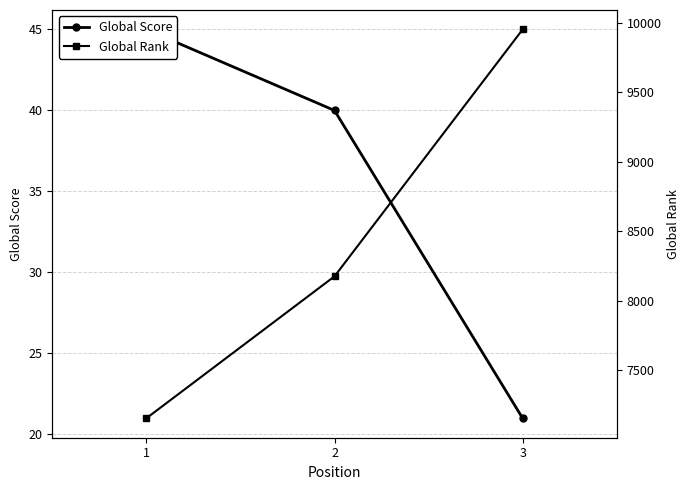

What is the maximum value for Global Score?

45